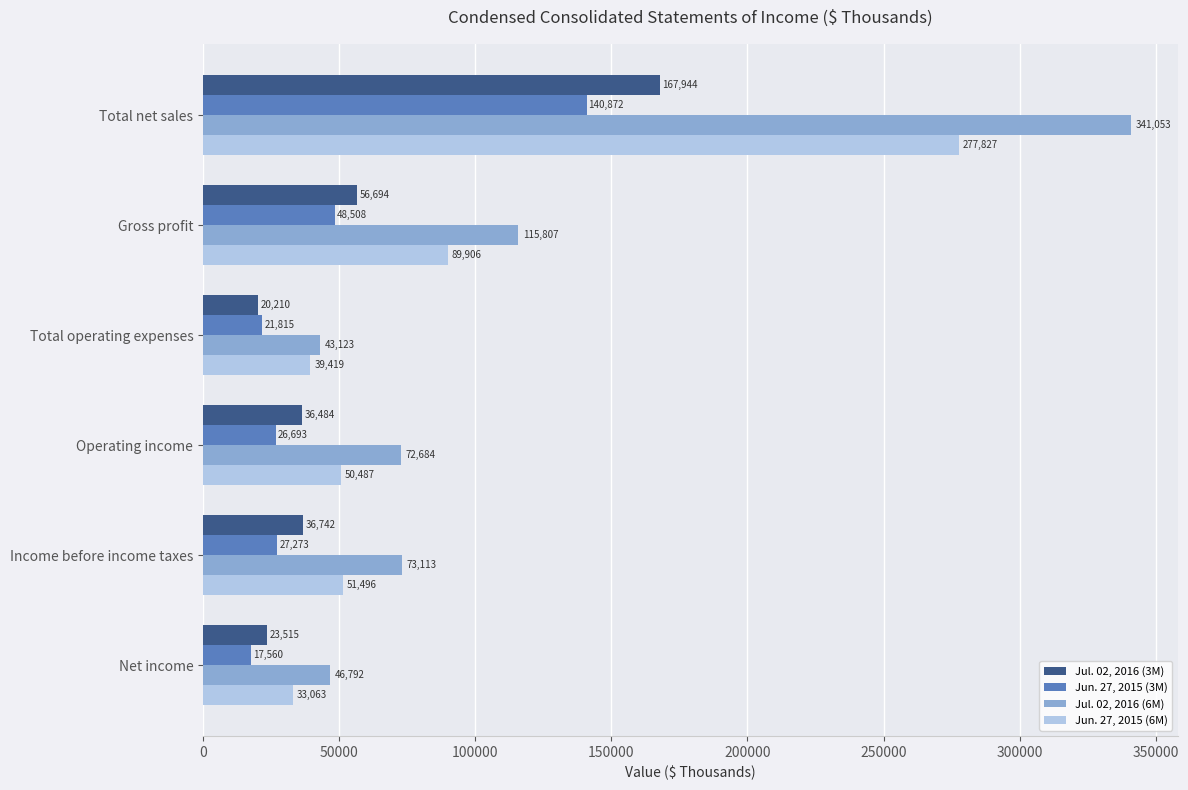

True or false: Jun. 27, 2015 (3M) has a value of 41574 at Operating income.

False